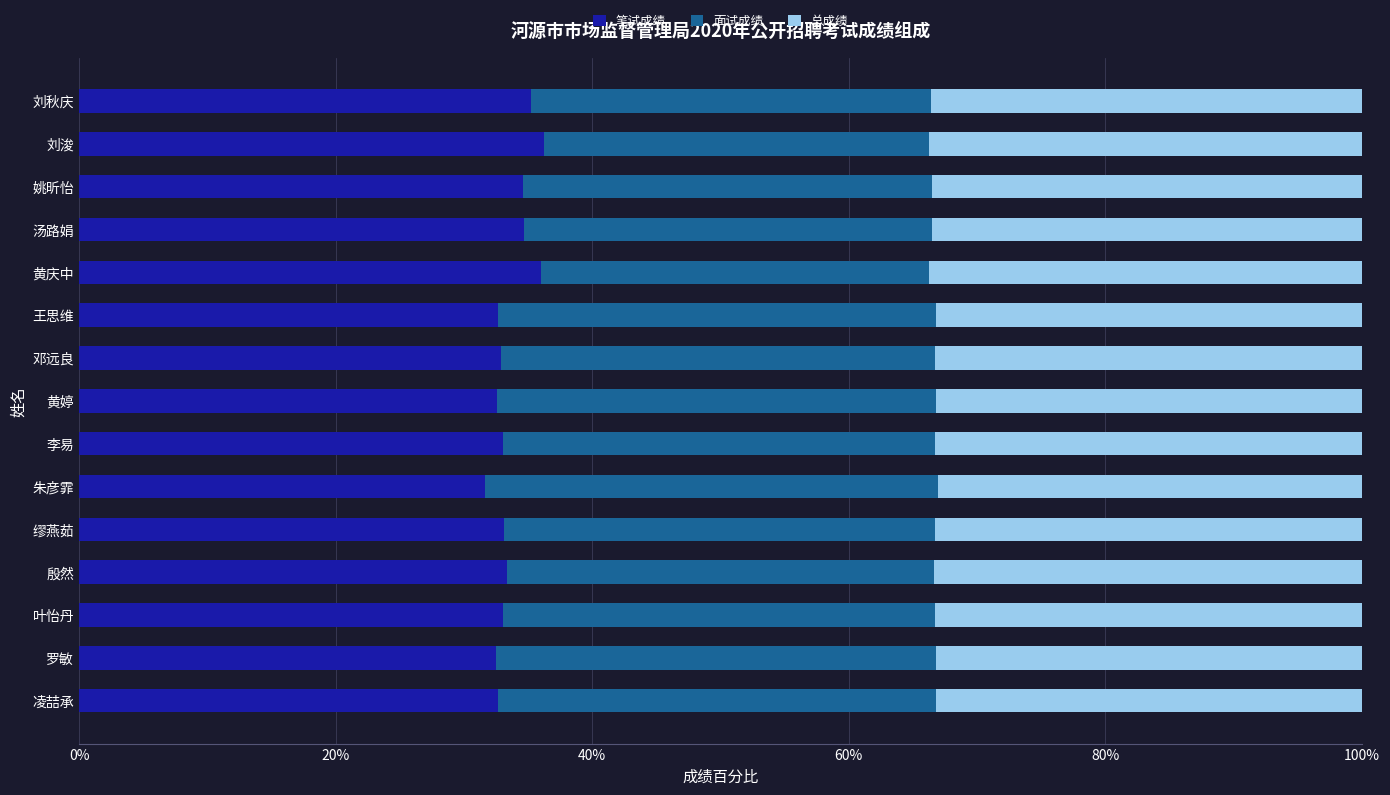

What are all the series names shown in the legend?

笔试成绩, 面试成绩, 总成绩